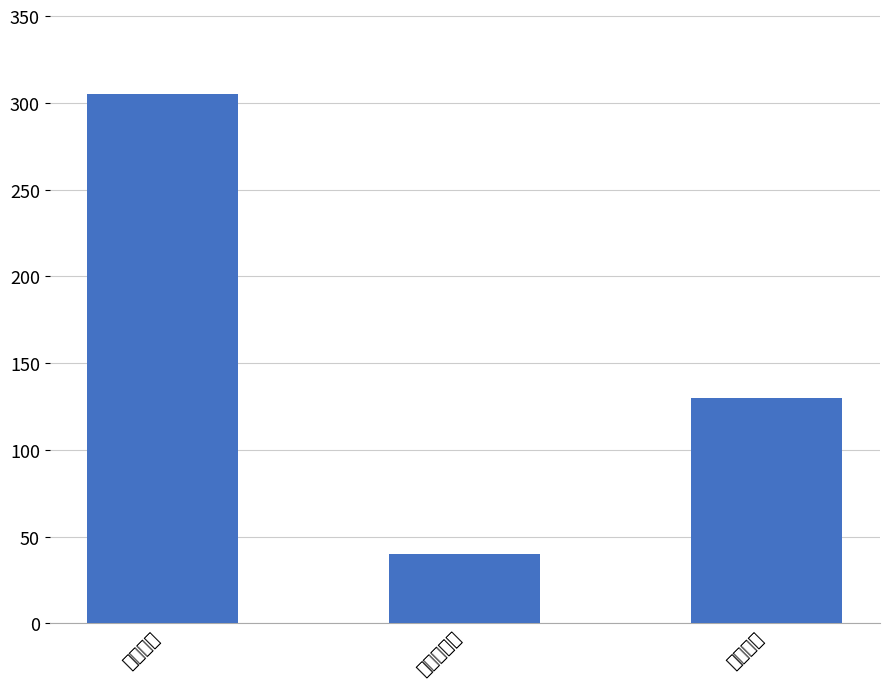

How many distinct data groups are displayed?

1